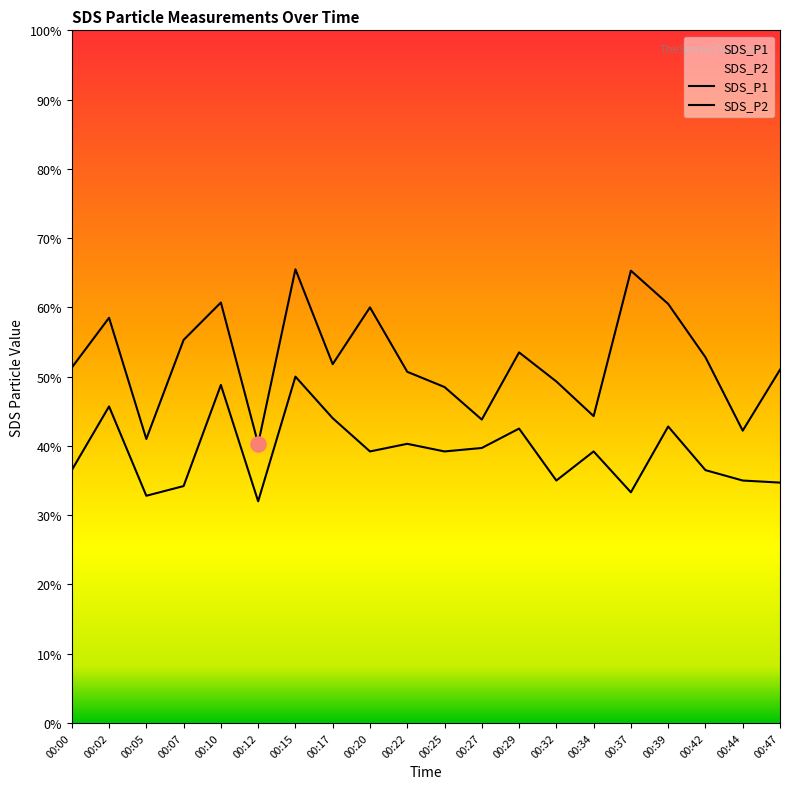

At which category is the sum across all series the highest?

00:15